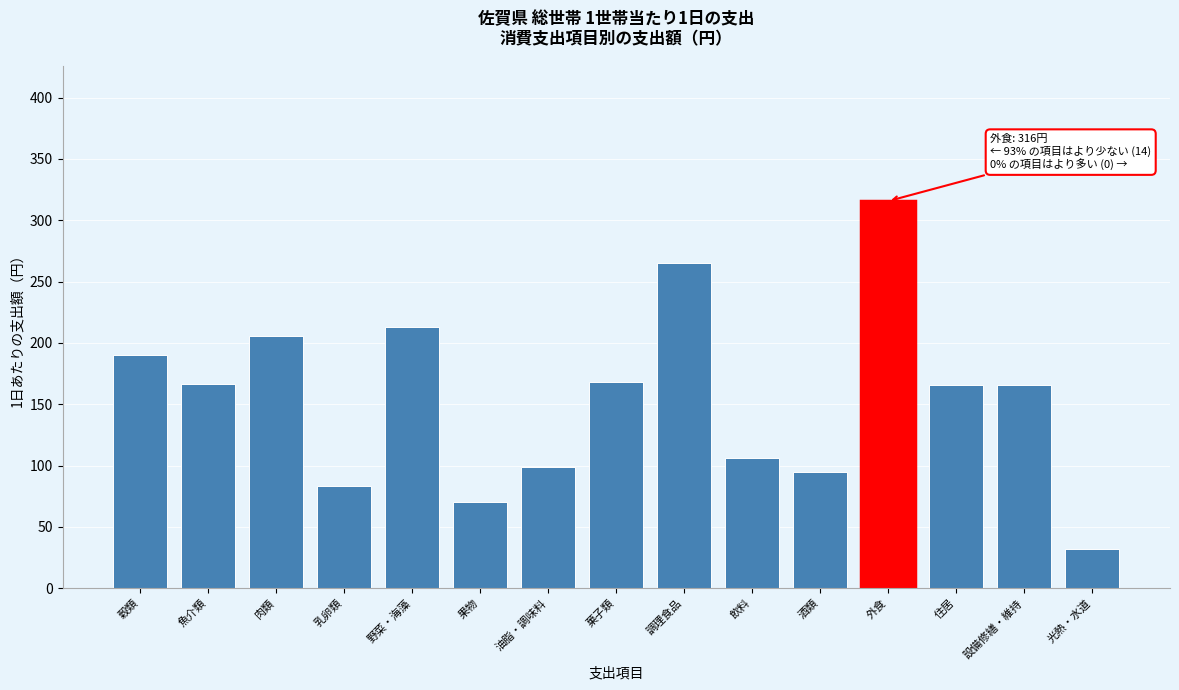

Which category has the highest value across all series?

外食